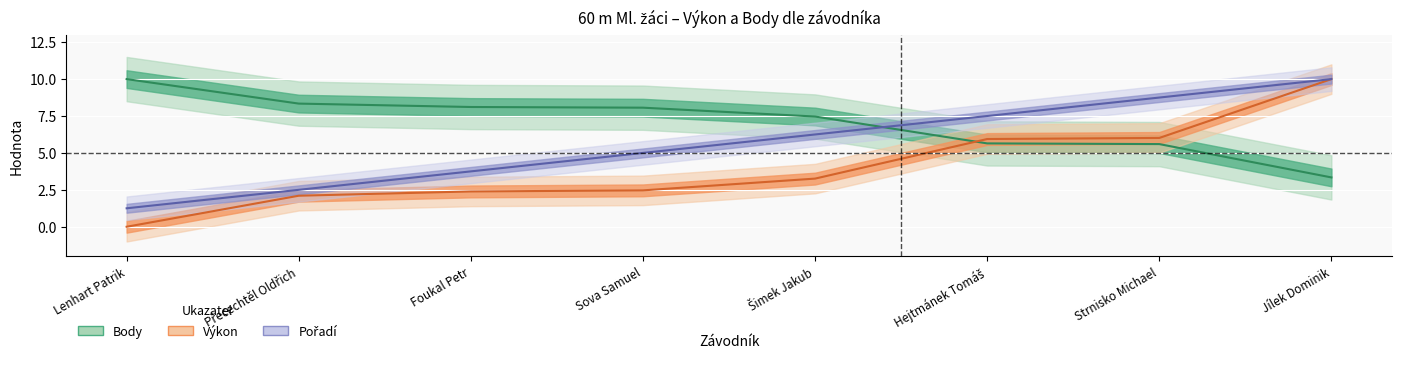

True or false: Body (line) and Pořadí (line) cross at least once.

True